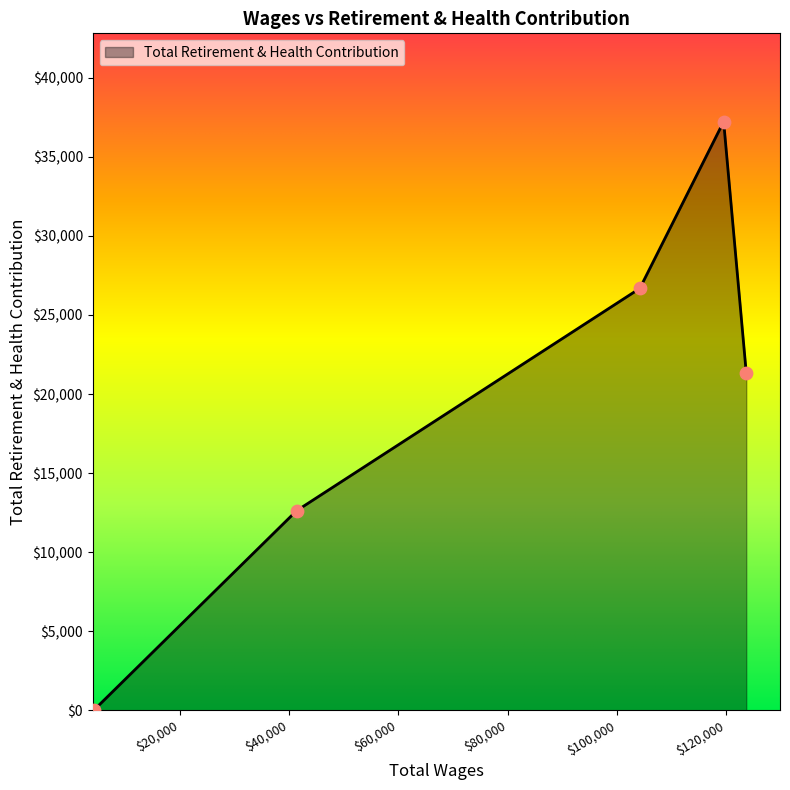

True or false: there are more than 0 points higher than both neighbors.

True